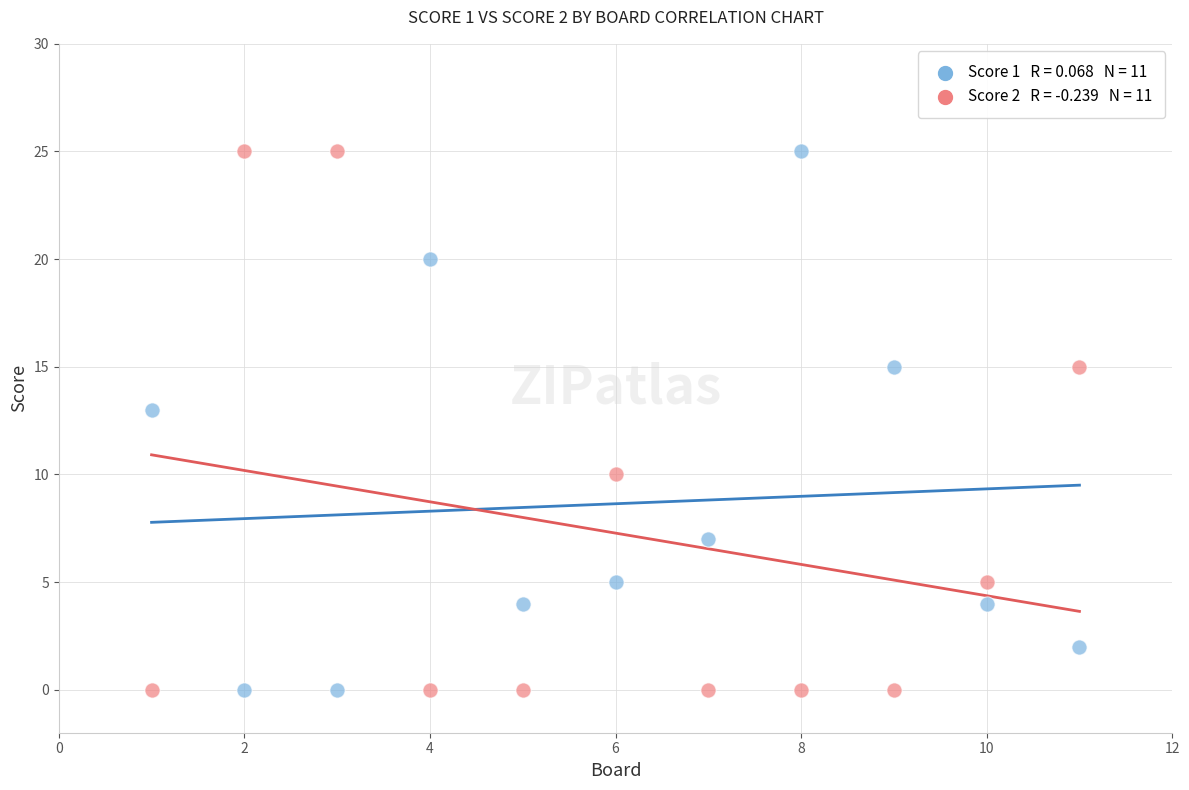

Across all series, what Y value is closest to 12?

13